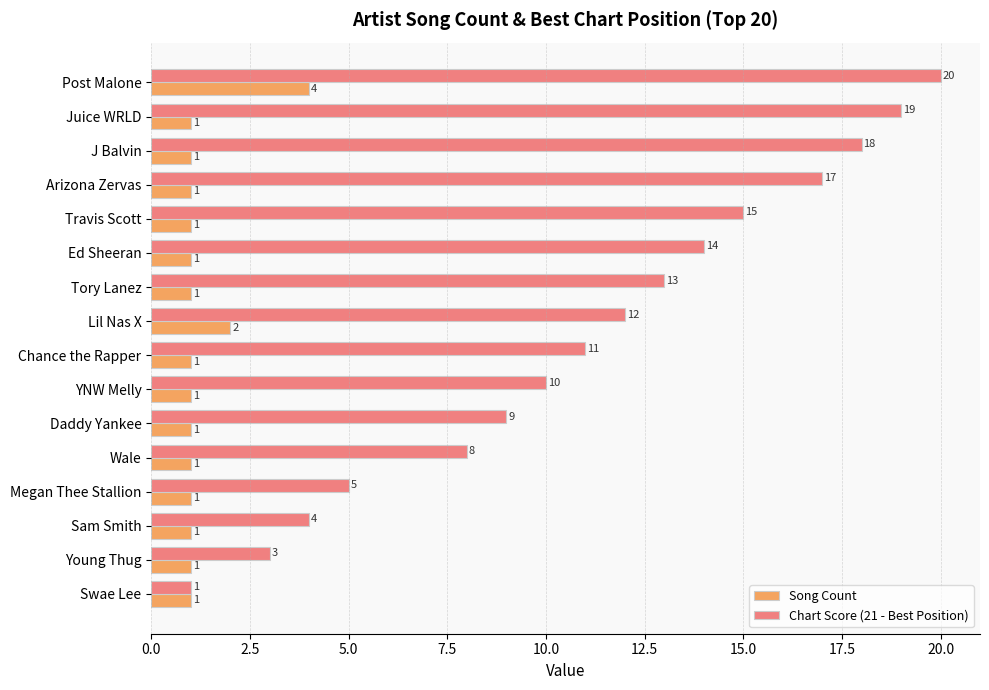

Which series has the widest spread of values?

Chart Score (21 - Best Position)